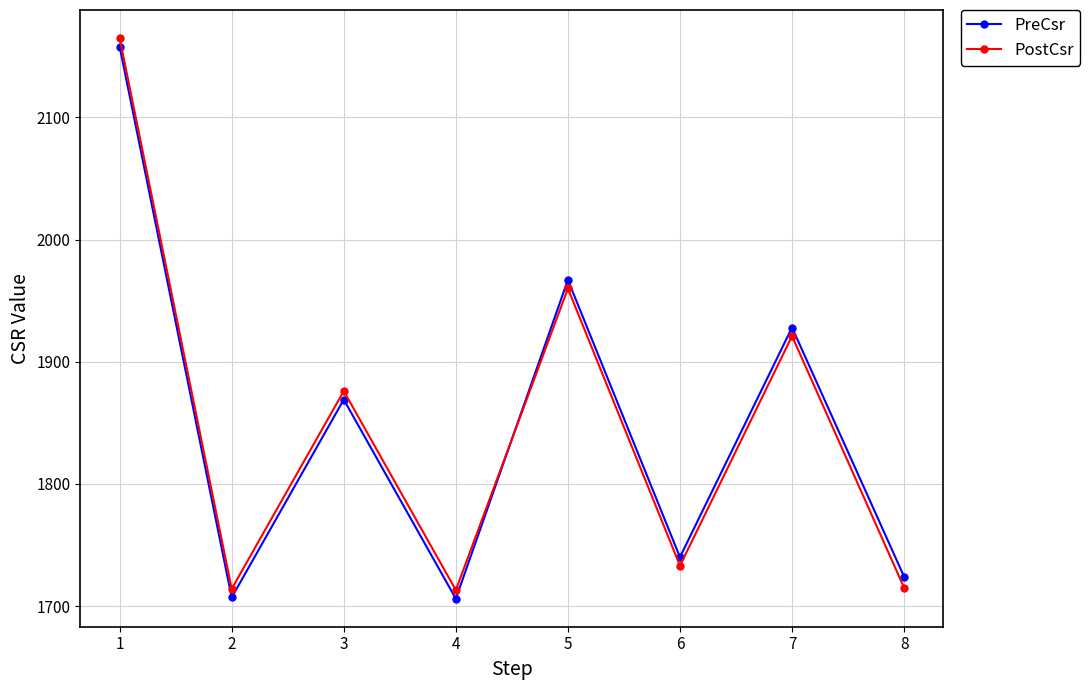

True or false: PreCsr has more than 1 interior local peaks.

True